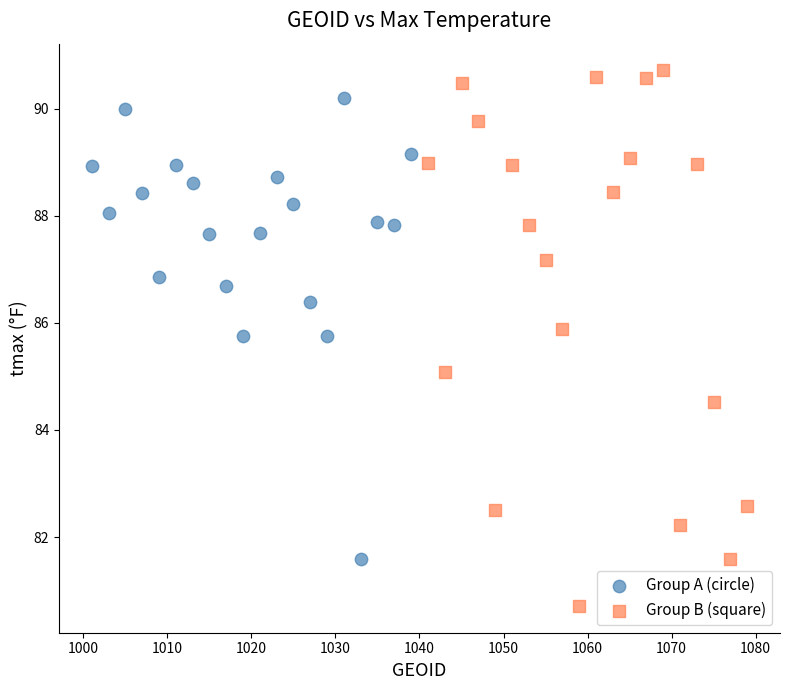

Which series has the largest Y range (max minus min)?

Group B (square)